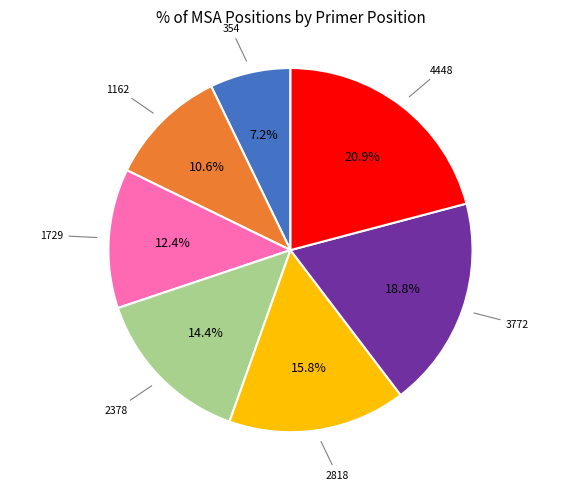

Is there a majority slice in this chart?

No